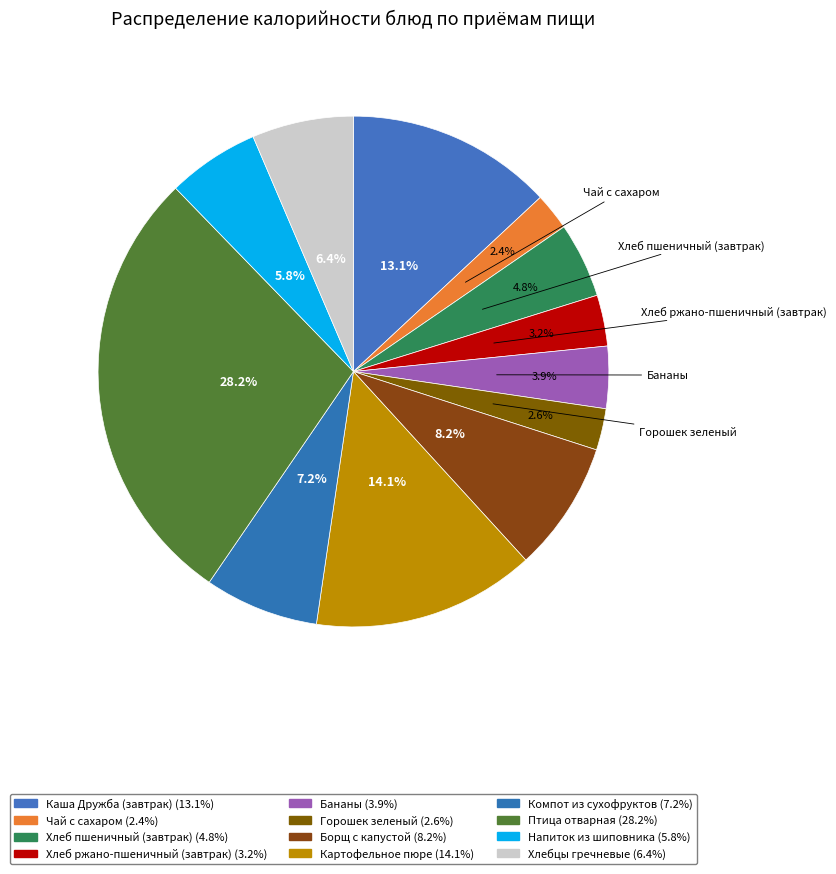

The Чай с сахаром slice represents 2% of the pie. True or false?

True